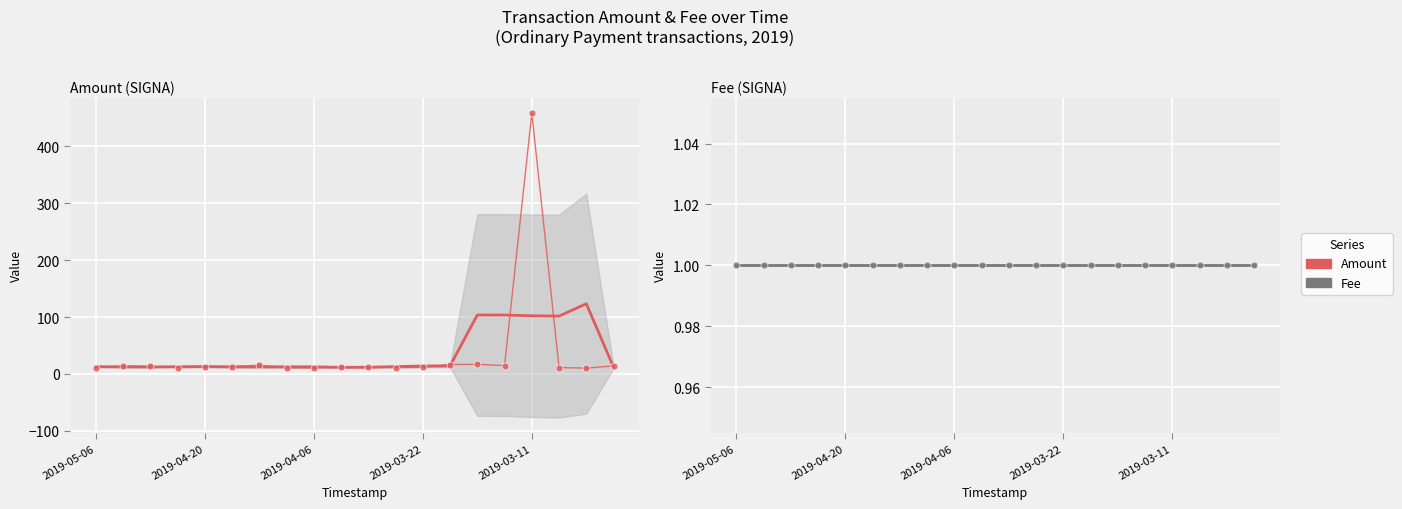

True or false: Fee (SIGNA) and Fee (SIGNA) (raw) cross at least once.

False